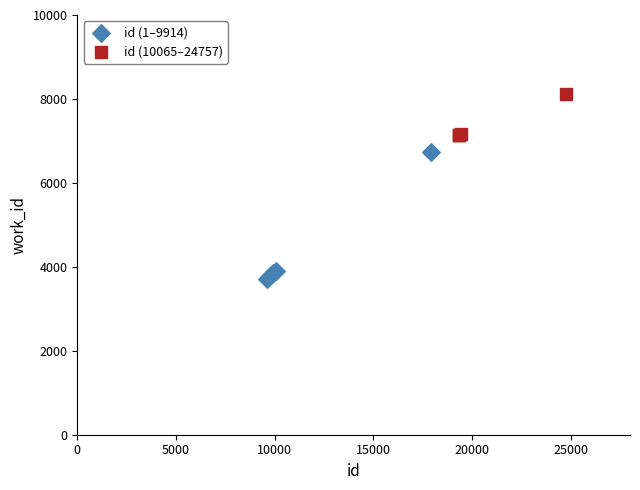

Which series reaches the minimum Y coordinate?

id (1–9914)